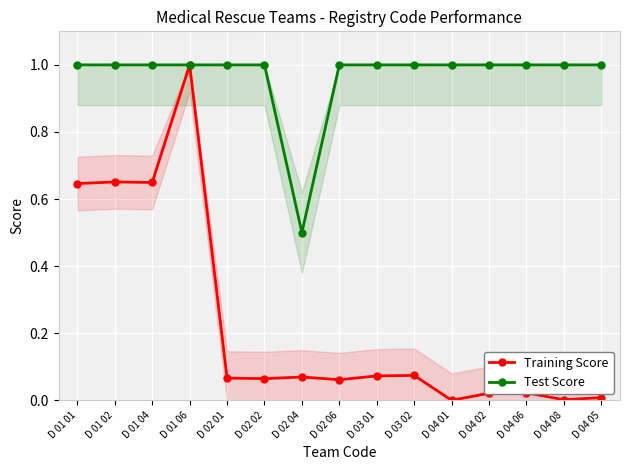

True or false: Test Score has a value of 1.0 at D 02 02.

True